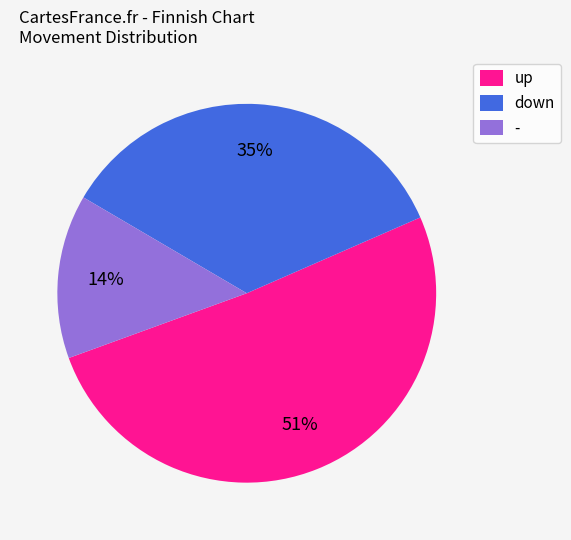

Is the sum of up and - greater than half?

Yes